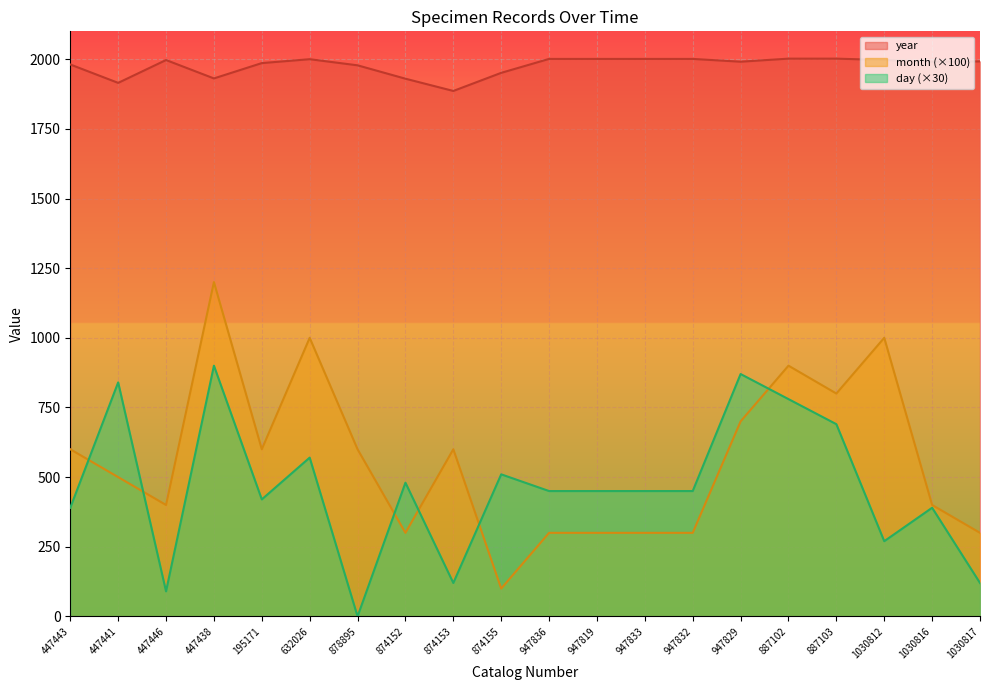

Where does the year series first go above 1992?

447446